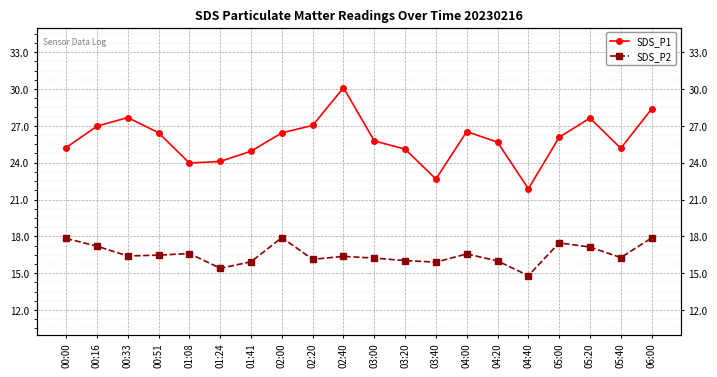

What are all the series names shown in the legend?

SDS_P1, SDS_P2